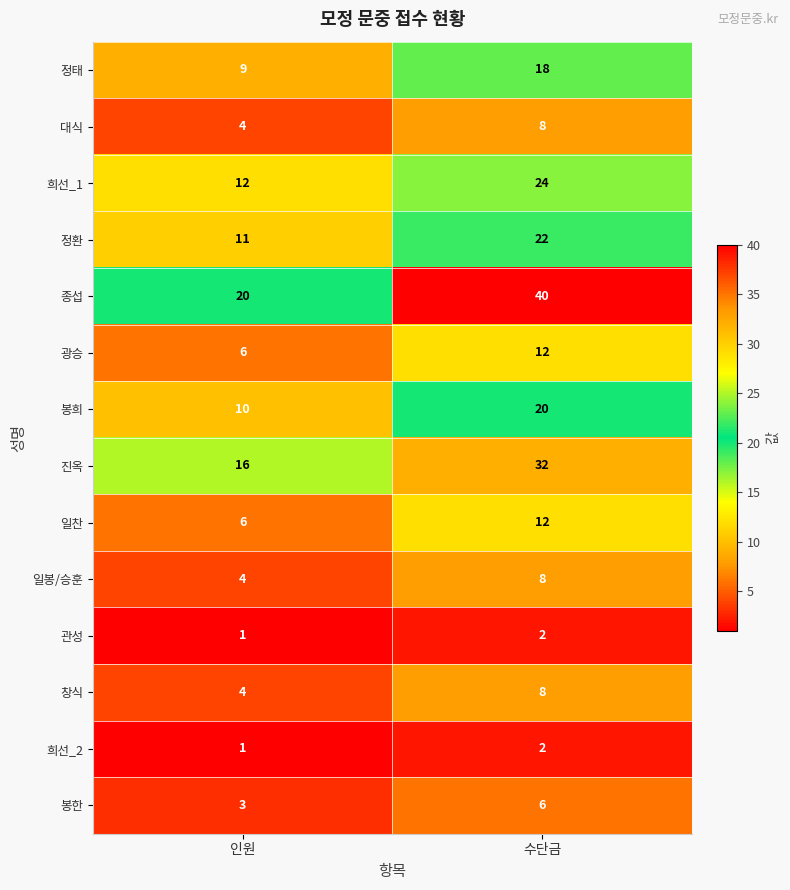

What is the smallest value displayed?

1